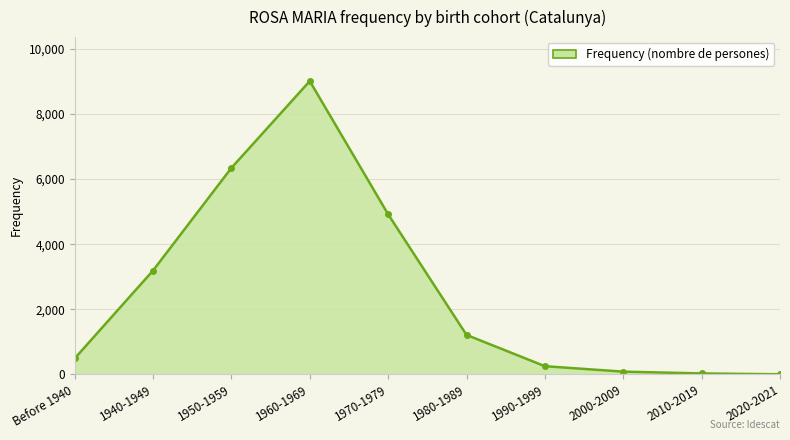

What is the smallest value displayed?

5